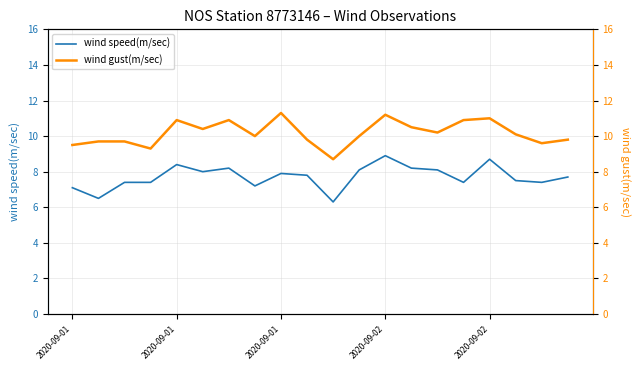

What is the lowest value of the wind gust(m/sec) series?

8.7